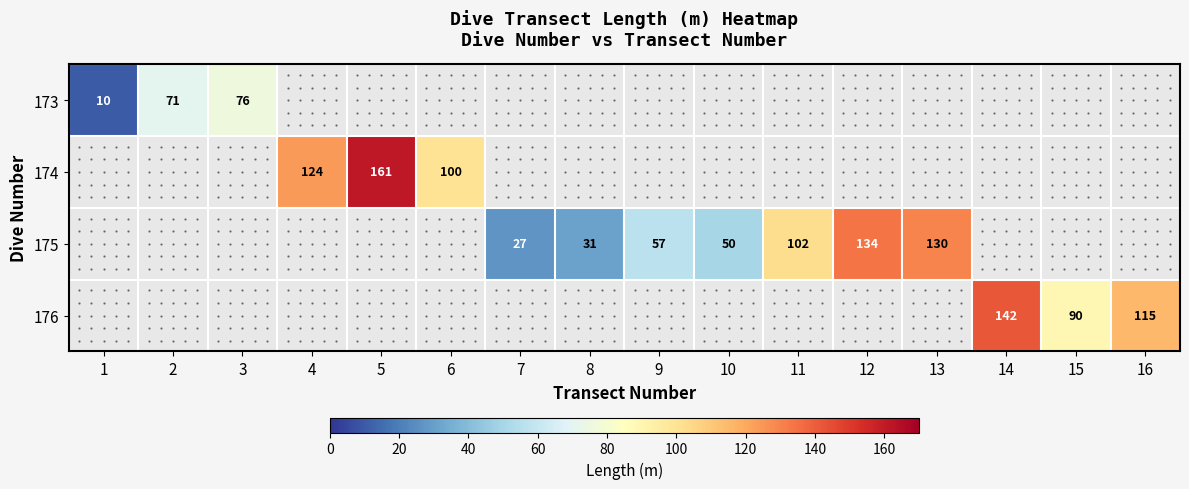

Is it true that 176 equals 90 at 15?

True